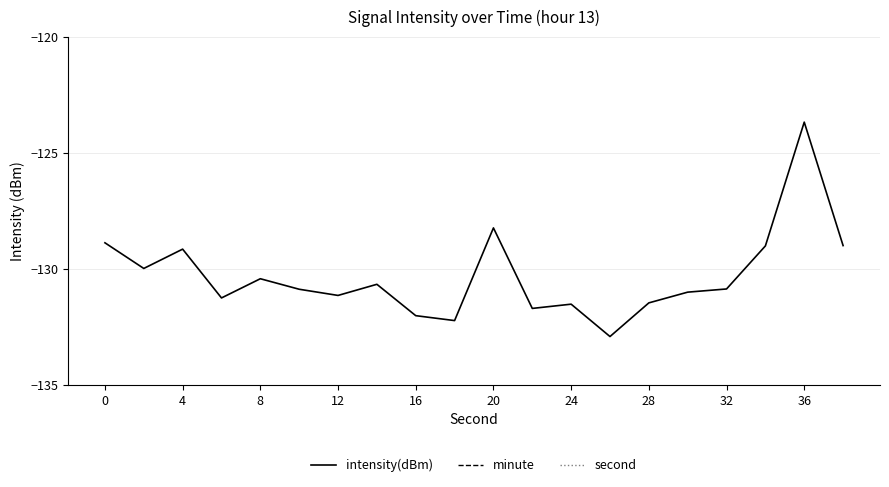

True or false: intensity(dBm) has a value of -184.5 at 0.

False